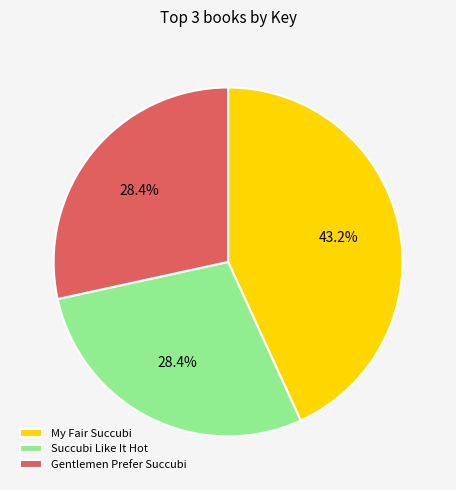

Combined, do Gentlemen Prefer Succubi and Succubi Like It Hot account for over 50%?

Yes